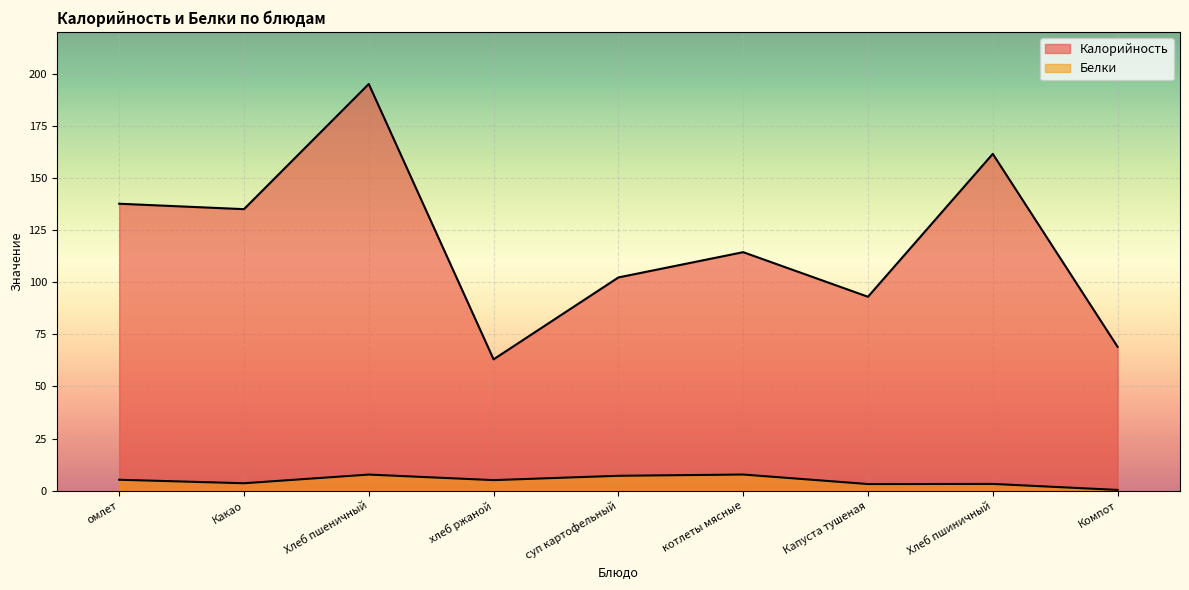

How many interior local peaks does the Белки series have?

3